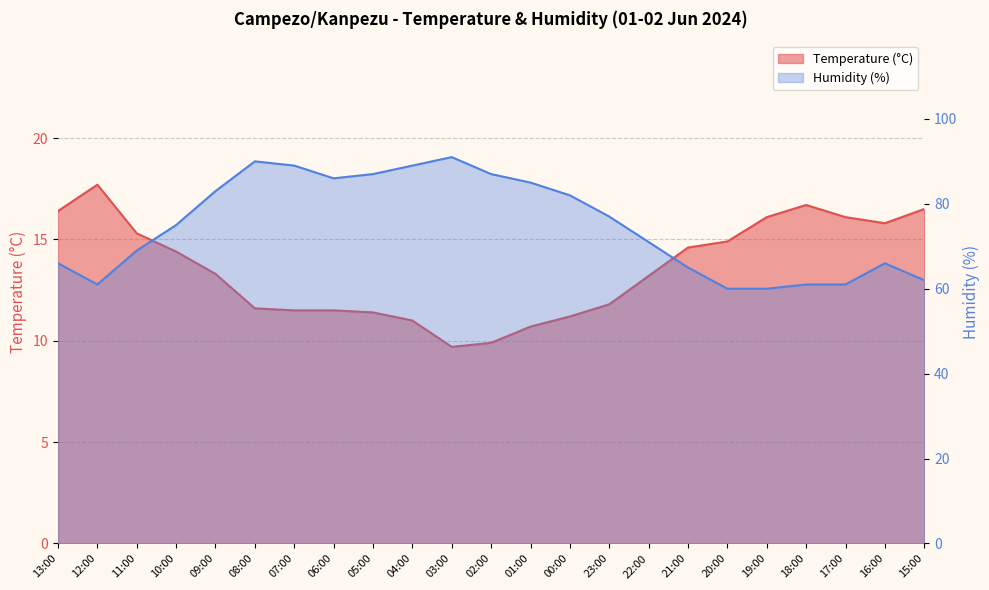

Between 03:00 and 21:00, which series saw the biggest shift?

Humidity (%)